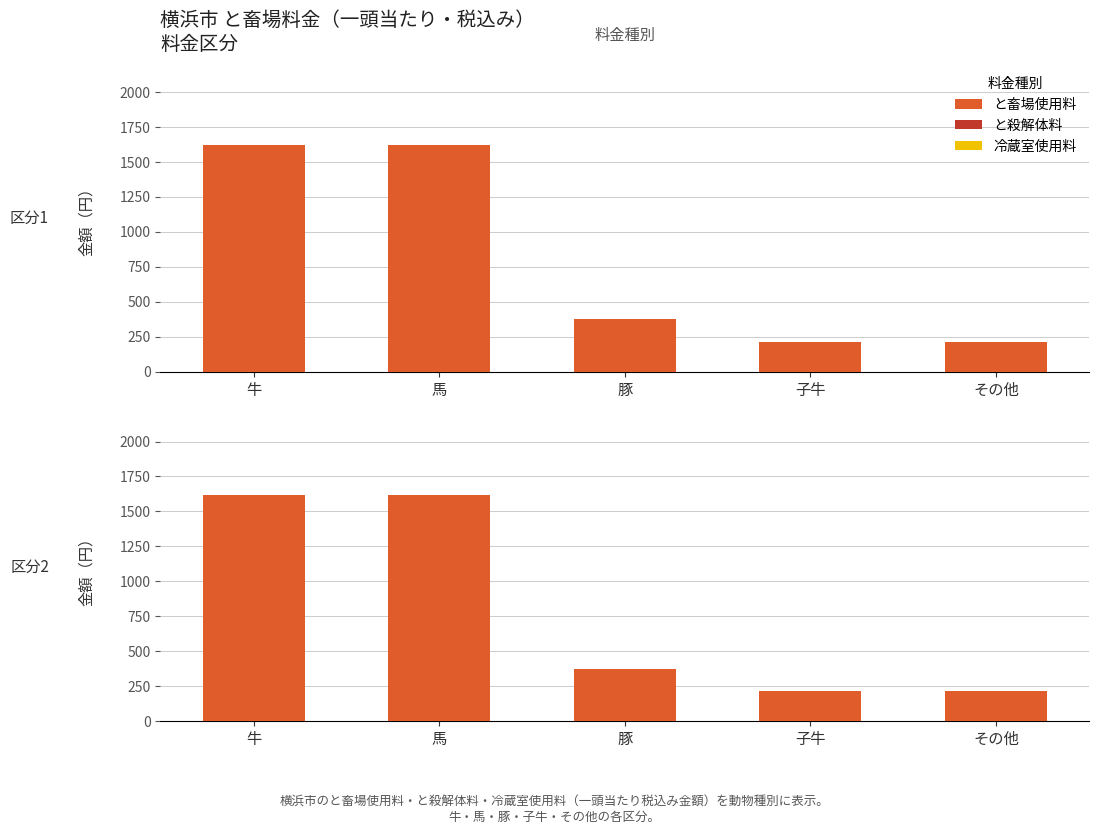

At how many categories does at least one series exceed 1320?

2